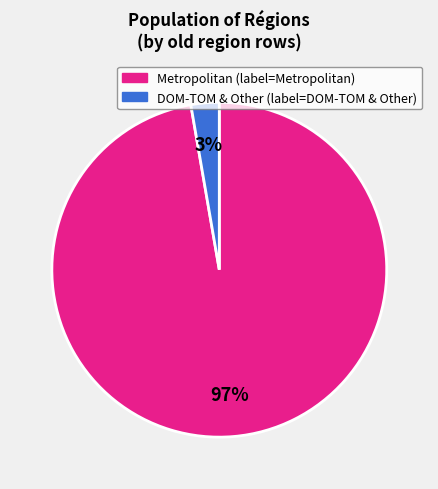

Is there any slice that represents more than half of the pie?

Yes